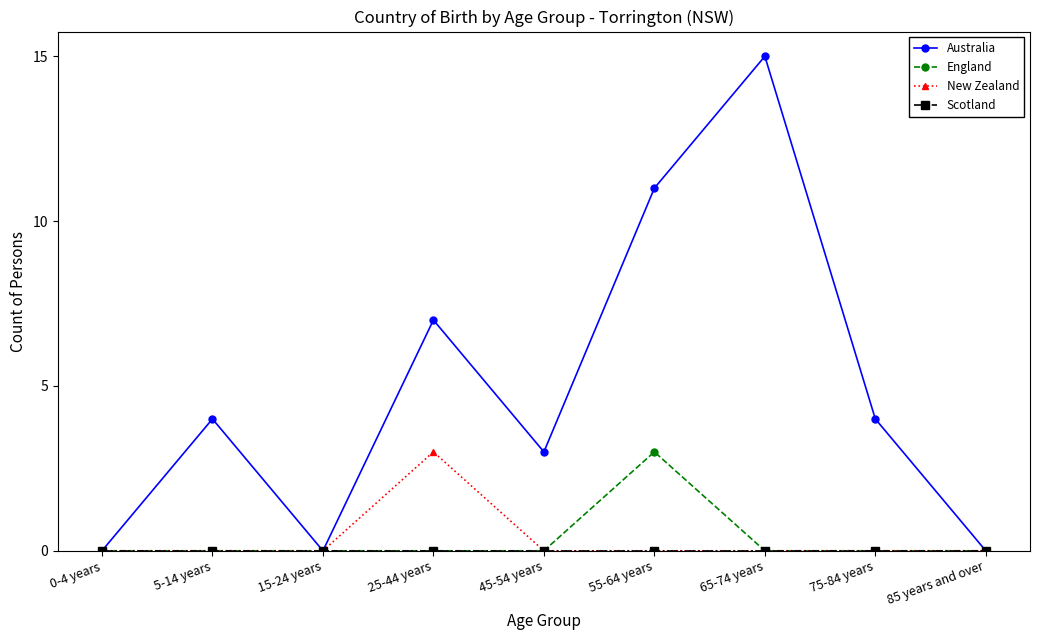

What is the total value across all series at 55-64 years?

14